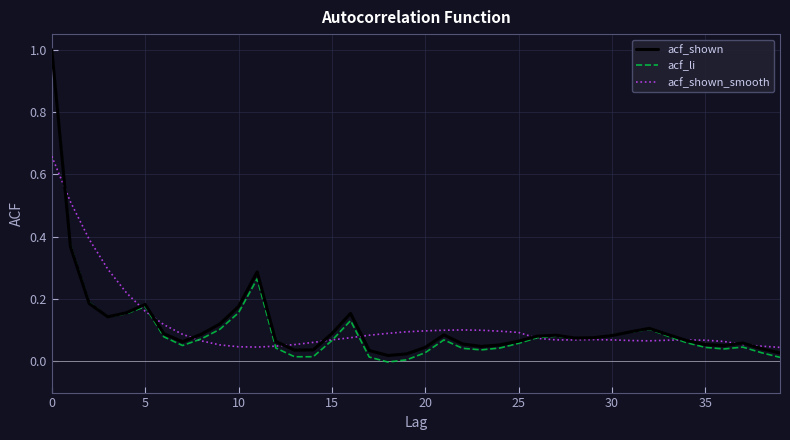

After their last crossing, which series has the higher values: acf_shown_smooth or acf_shown?

acf_shown_smooth